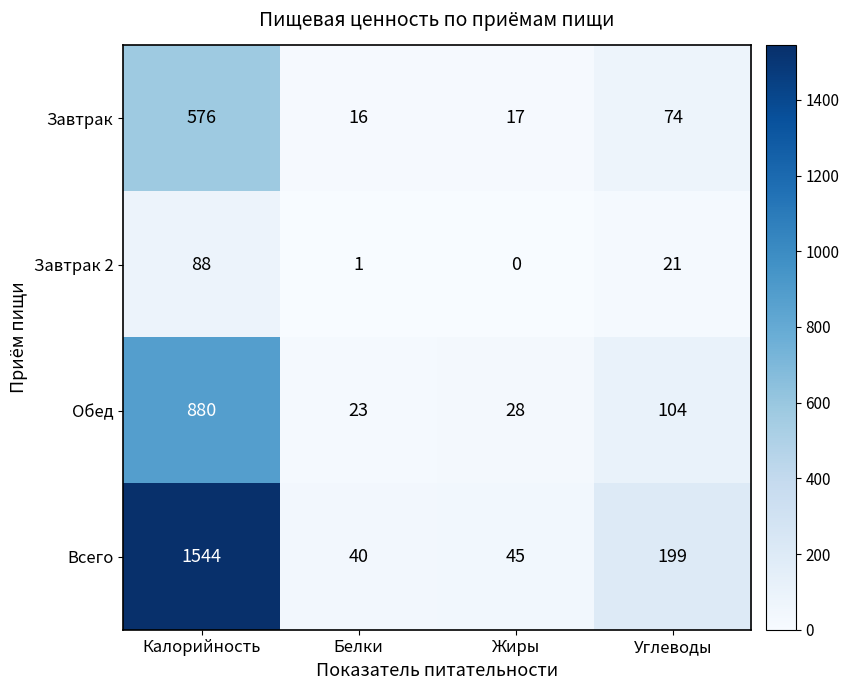

List the series in order of their peak value, lowest first.

Завтрак 2, Завтрак, Обед, Всего